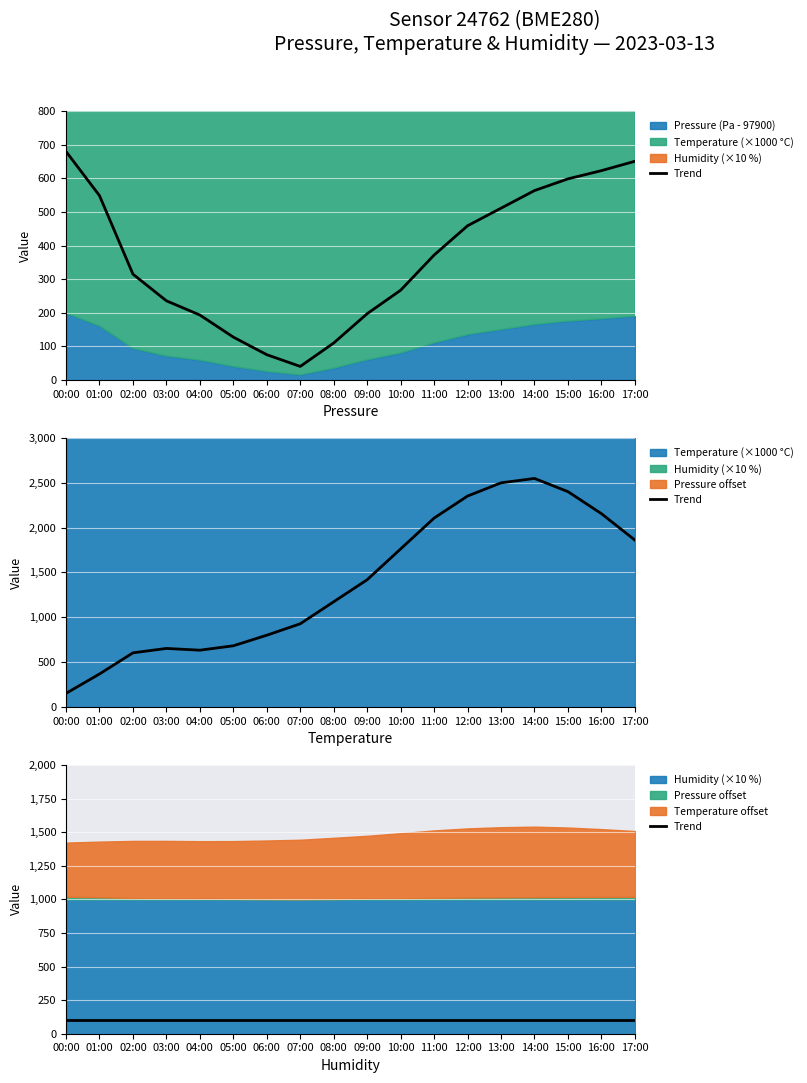

What is the label of the 13th point from the left?

12:00